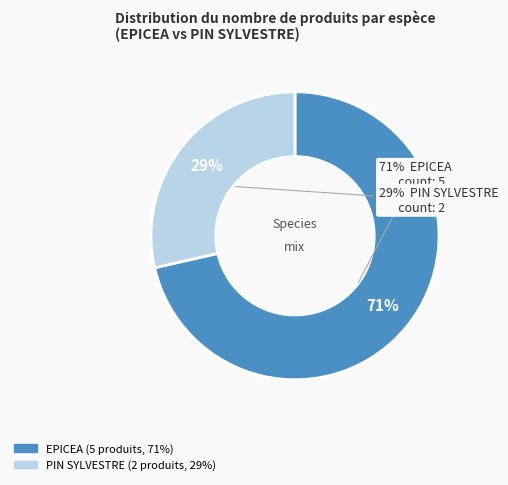

How much of the chart is everything except EPICEA?

28.6%